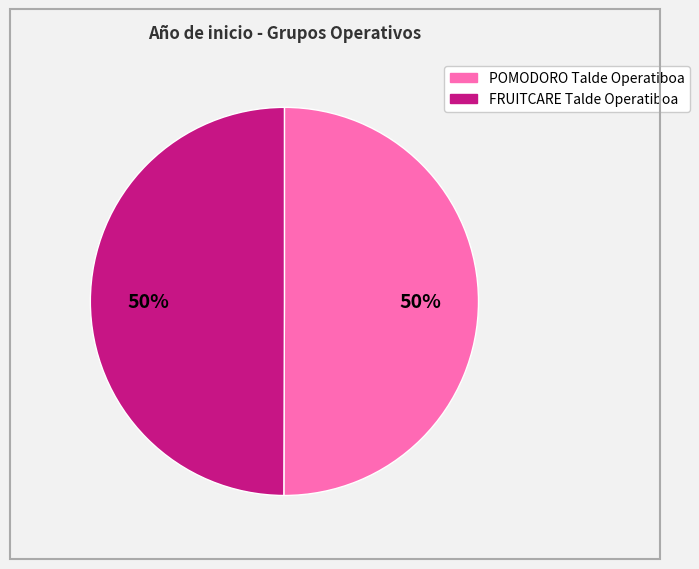

The POMODORO Talde Operatiboa slice represents 57% of the pie. True or false?

False